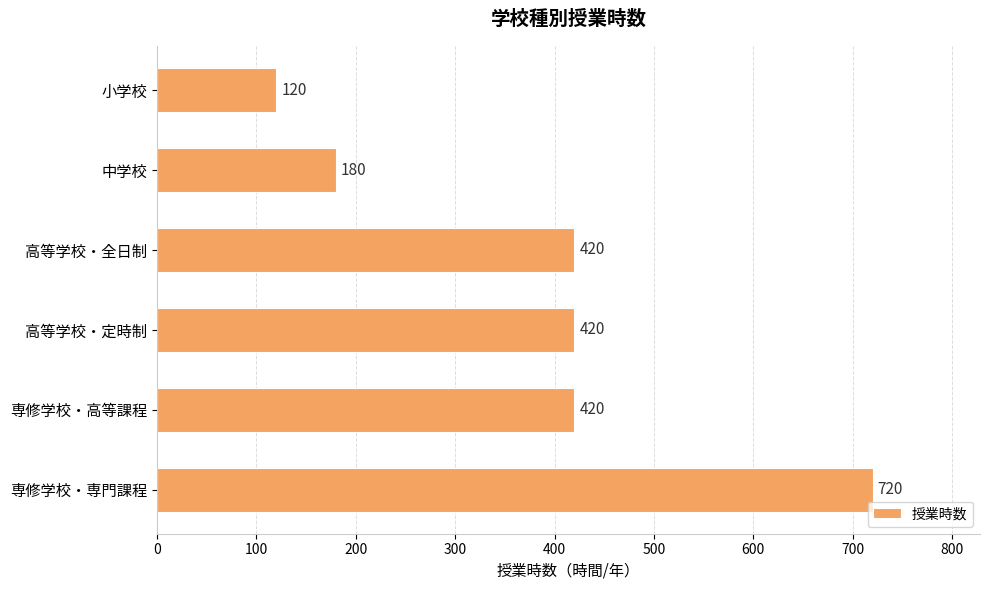

What is the difference between the maximum and minimum values?

600